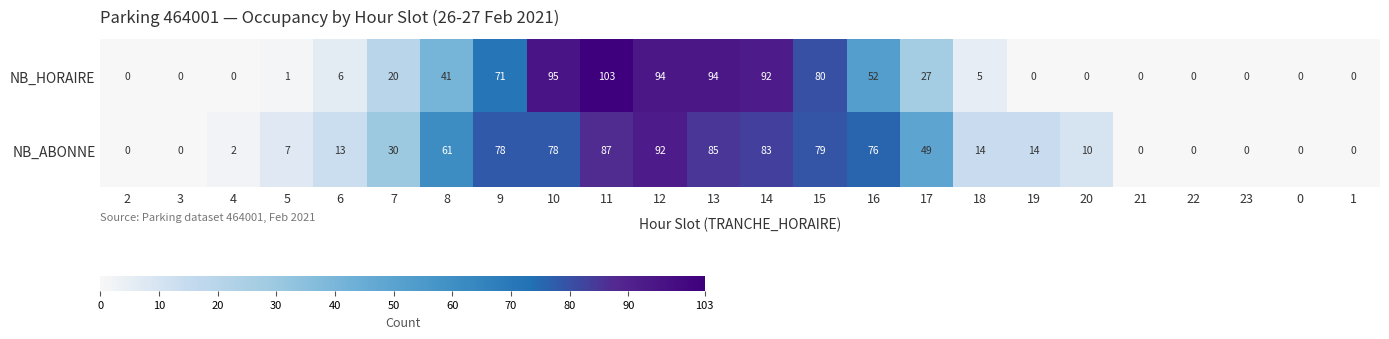

The value of NB_HORAIRE at 15 is 144. True or false?

False